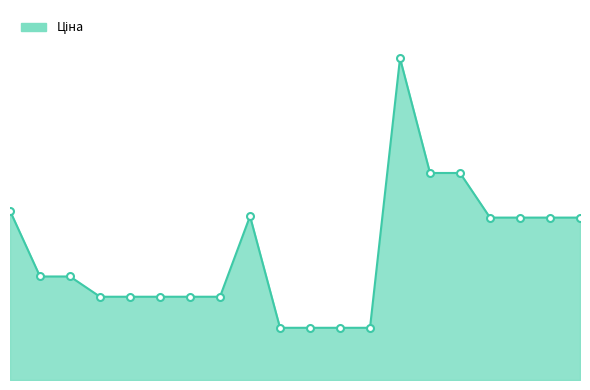

Does the chart display data point markers on the line(s)?

No